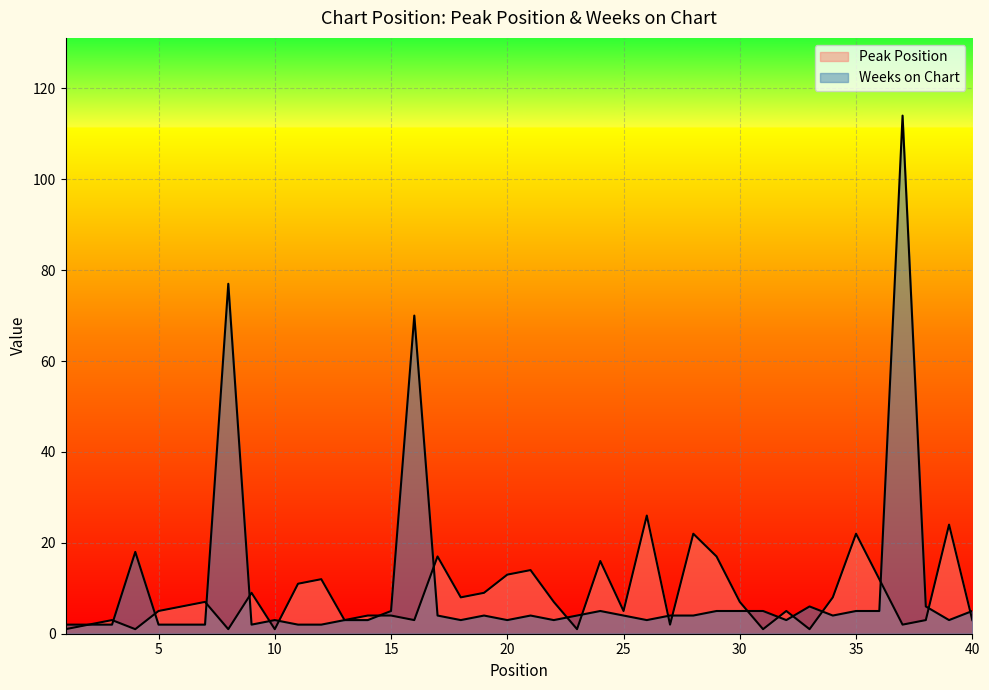

What is the value of the Weeks on Chart point at the 31st from the left?

5